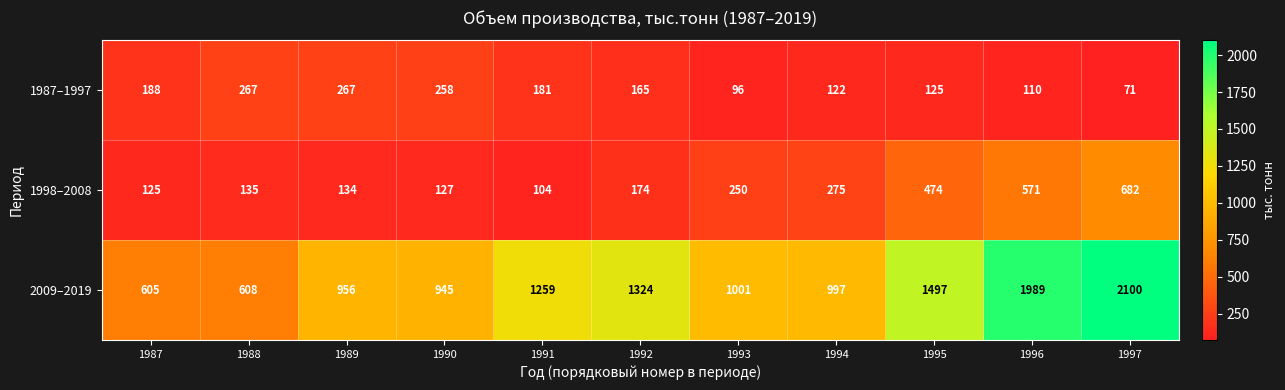

What is the minimum value for 2009–2019?

605